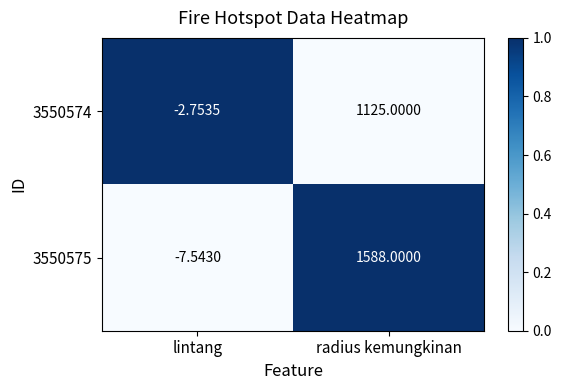

Which series has the largest range (max minus min)?

3550575